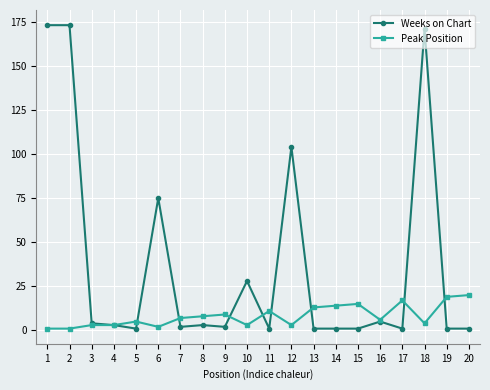

True or false: Weeks on Chart has more than 2 points higher than both neighbors.

True